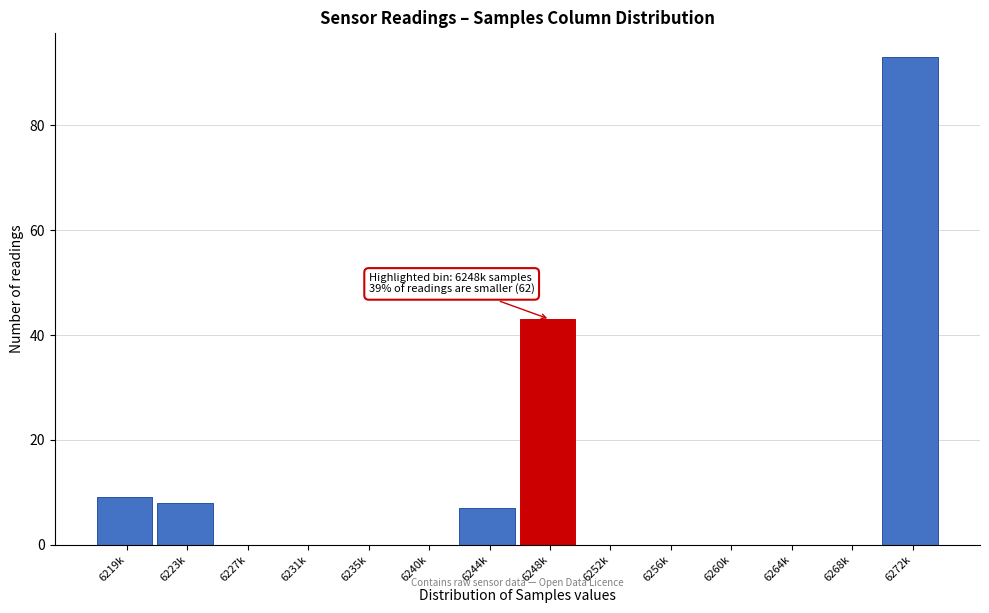

Reading left to right, extract all data points from this chart.

6219k=9	6223k=8	6227k=0	6231k=0	6235k=0	6240k=0	6244k=7	6248k=43	6252k=0	6256k=0	6260k=0	6264k=0	6268k=0	6272k=93